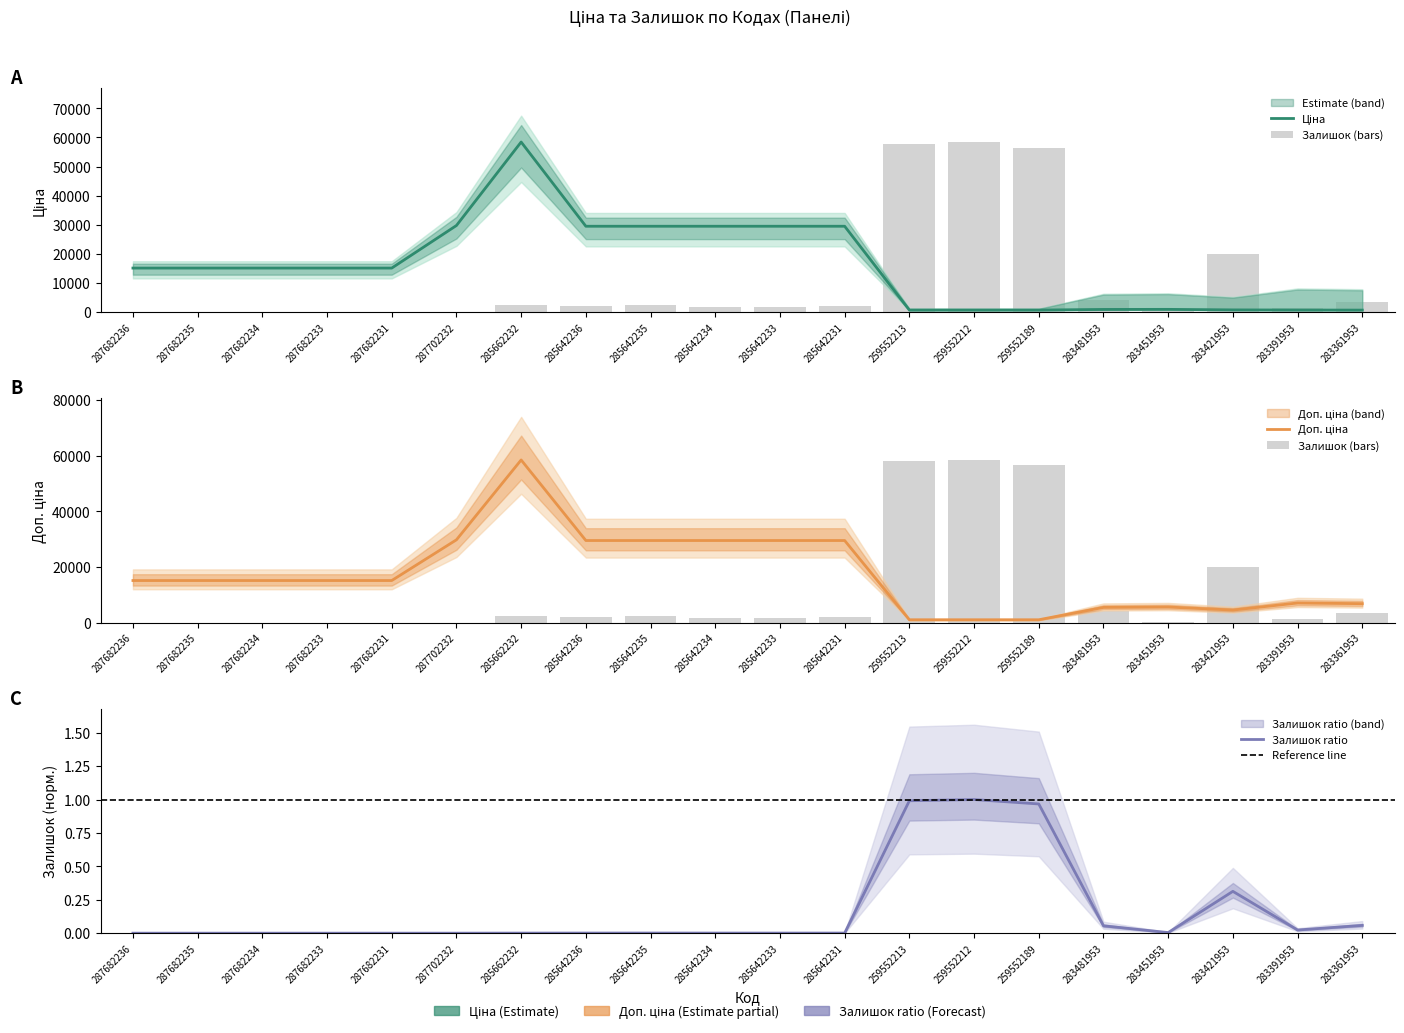

What is the label of the 6th bar from the right?

259552189